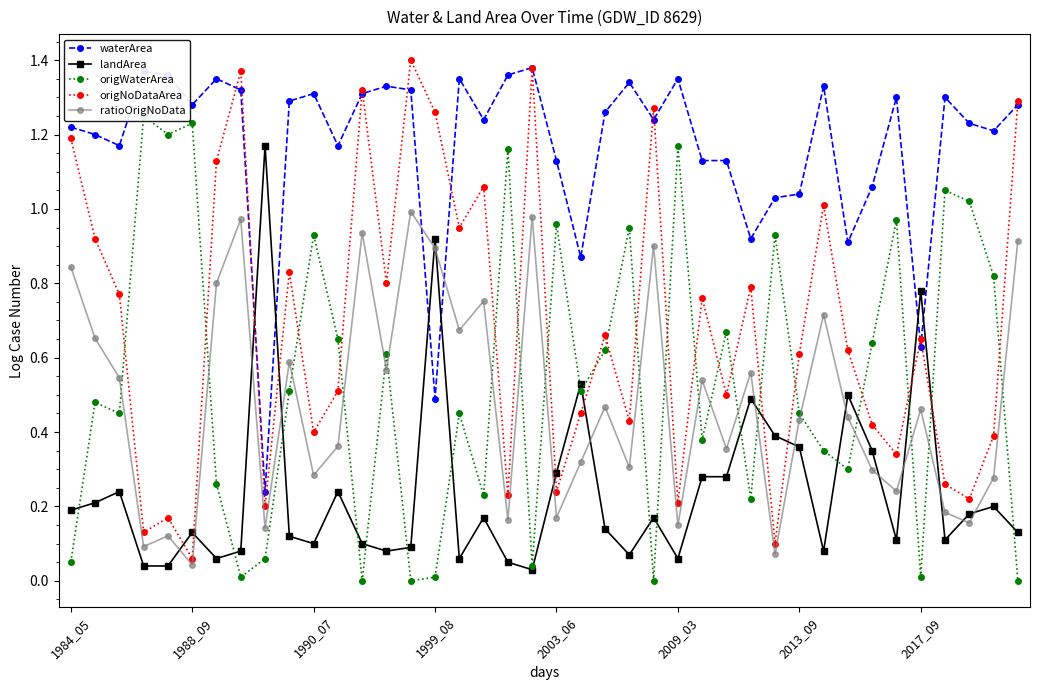

Is it true that origWaterArea equals 1.0 at 37?

True